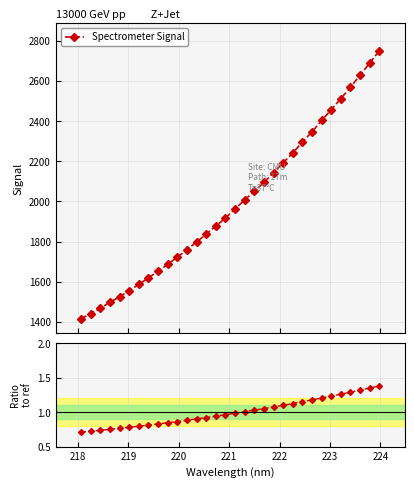

The value at 219 is 1.3. True or false?

False